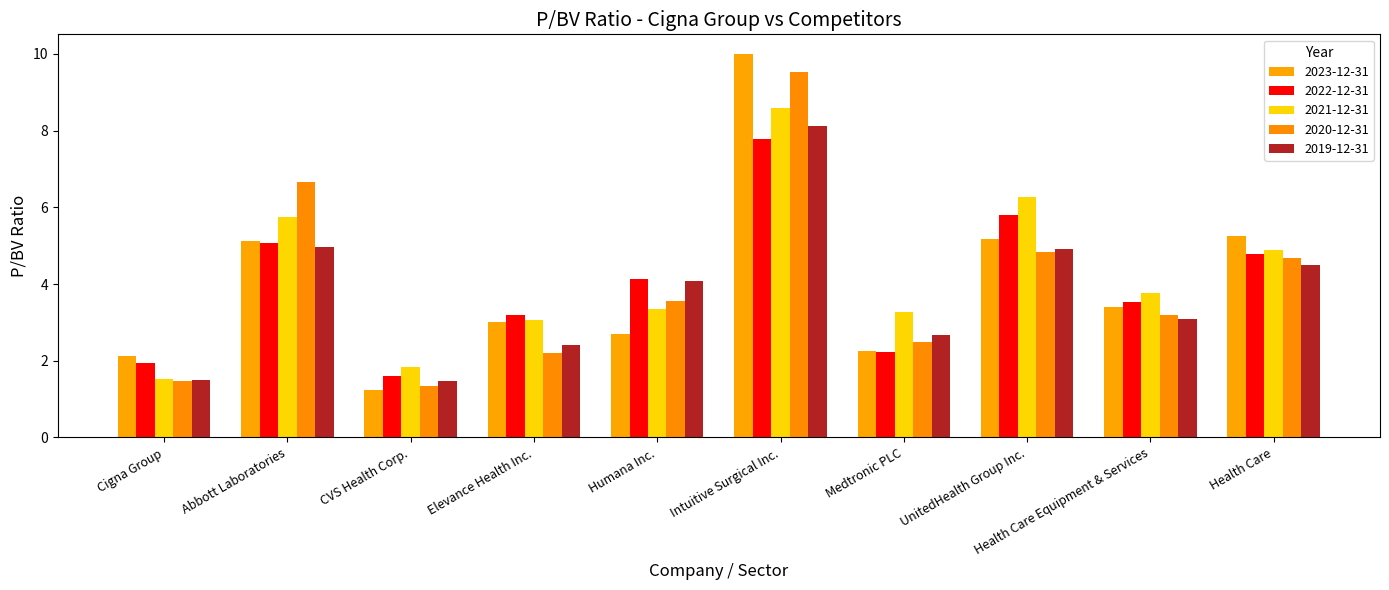

The value of 2021-12-31 at CVS Health Corp. is 0.9. True or false?

False